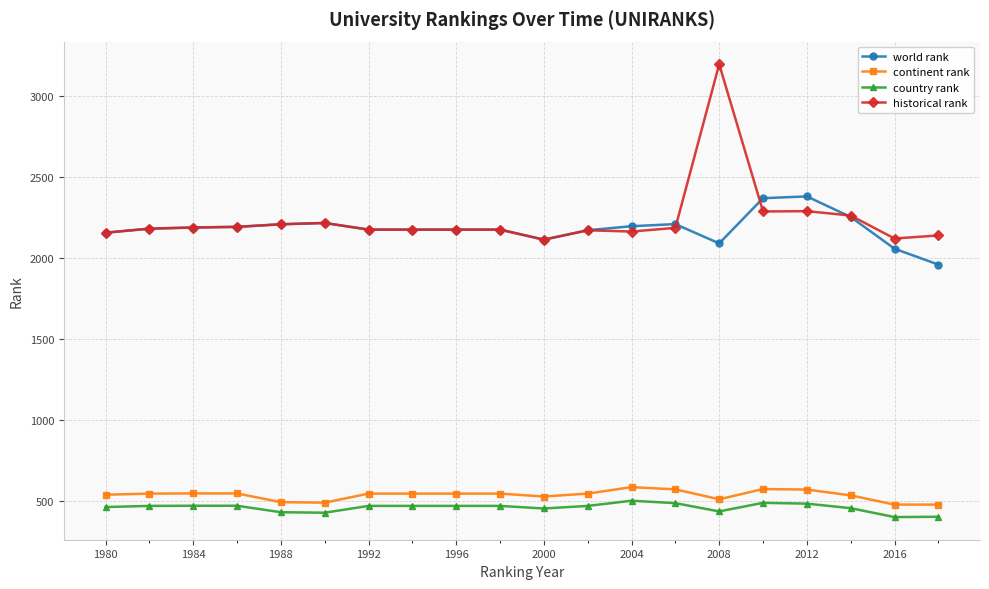

True or false: historical rank has more than 0 points higher than both neighbors.

True